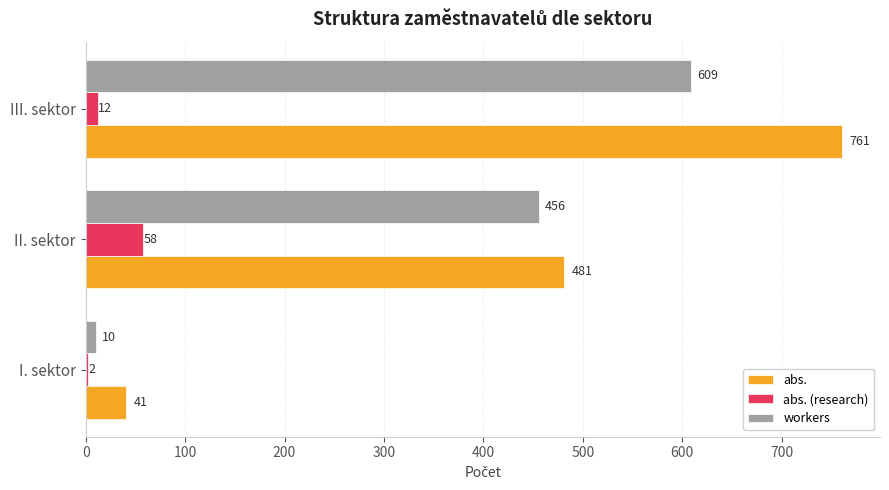

What is the sum of the abs. (research) values at III. sektor and I. sektor?

14